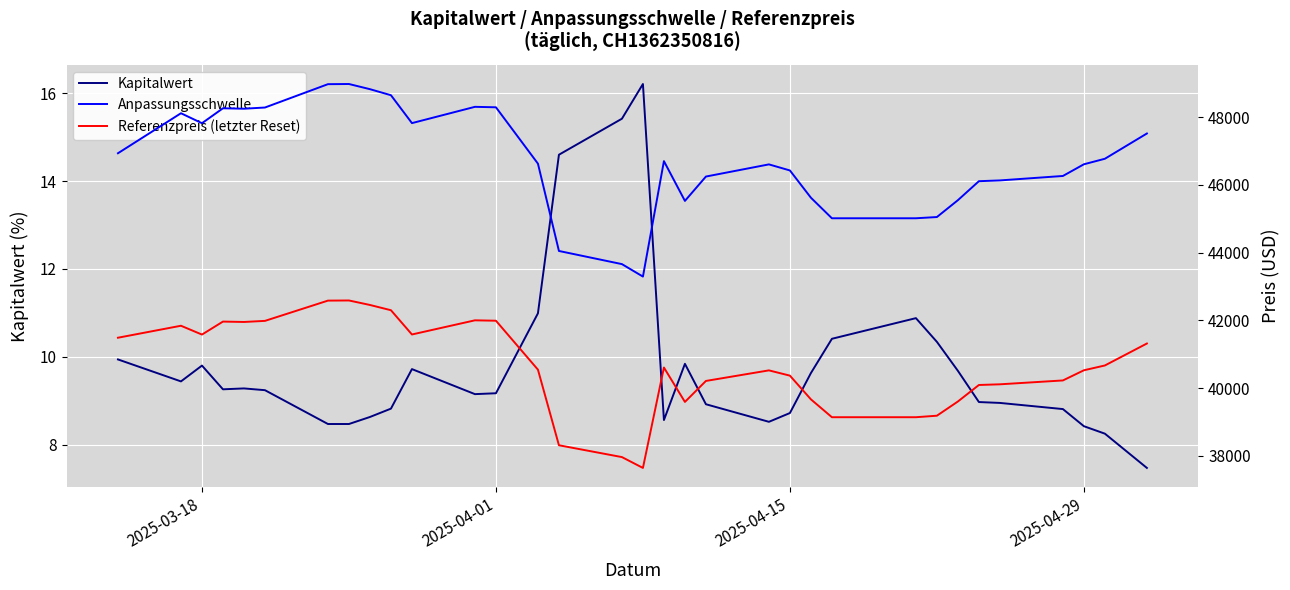

What is the minimum value for Kapitalwert?

7.5